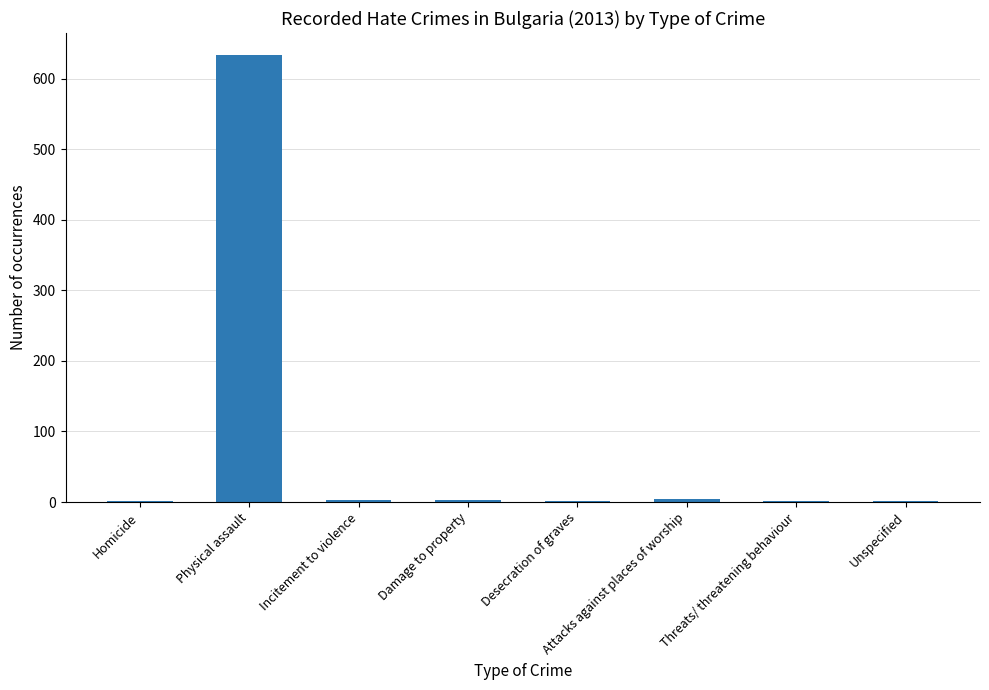

Which category has the highest value across all series?

Physical assault